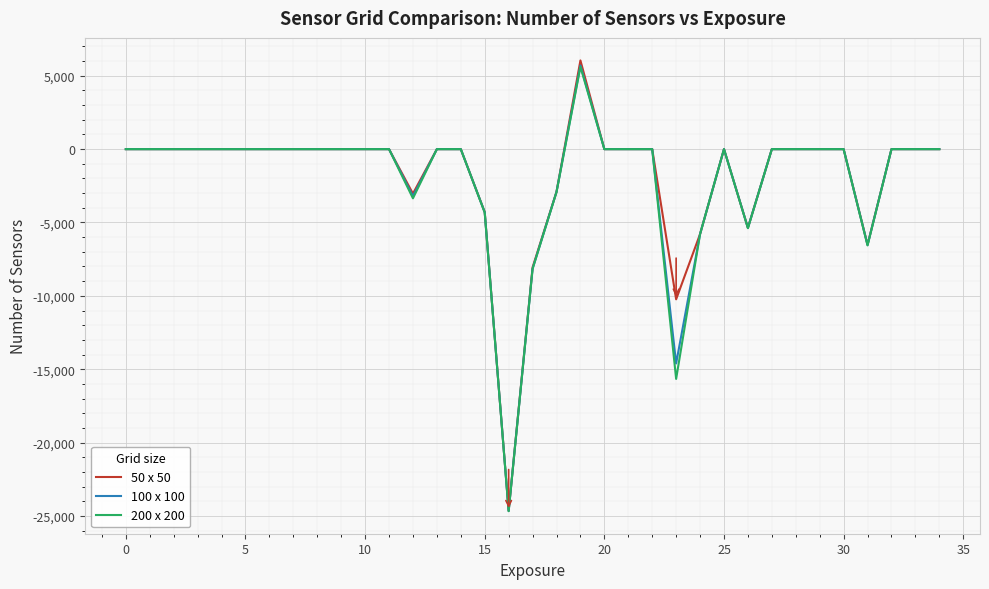

What is the minimum value for 50 x 50?

-24651.0